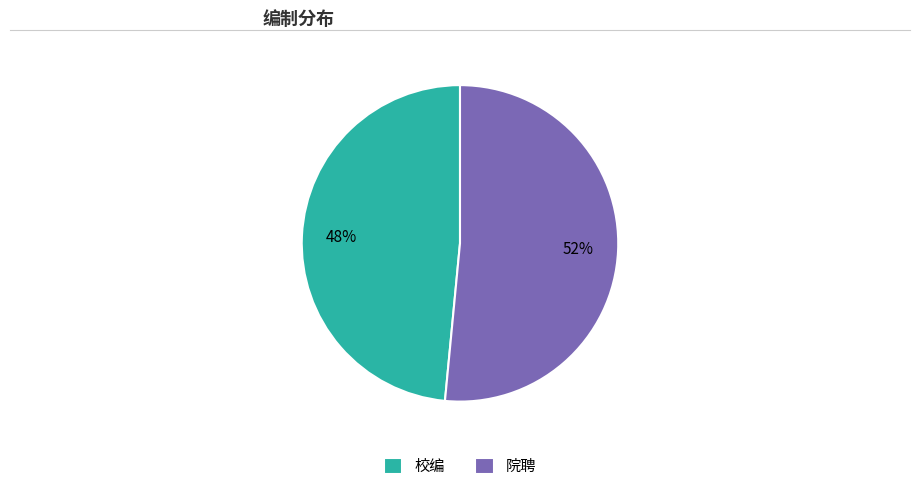

Which slice represents more than half of the pie?

院聘